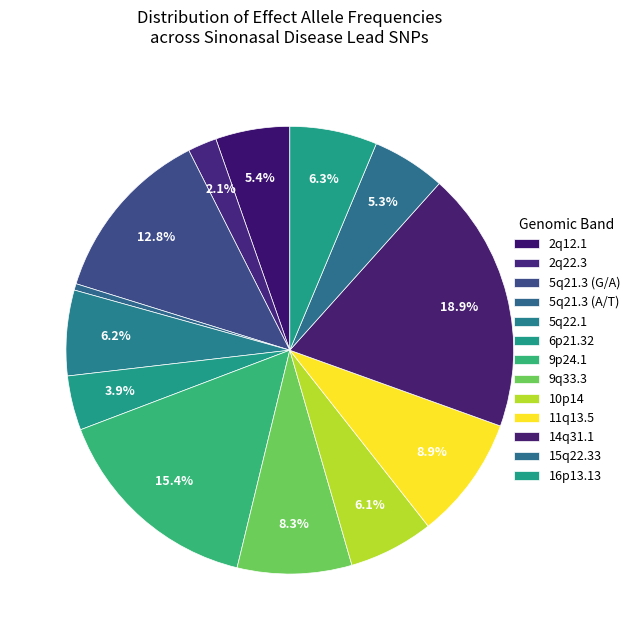

Is there any slice that represents more than half of the pie?

No